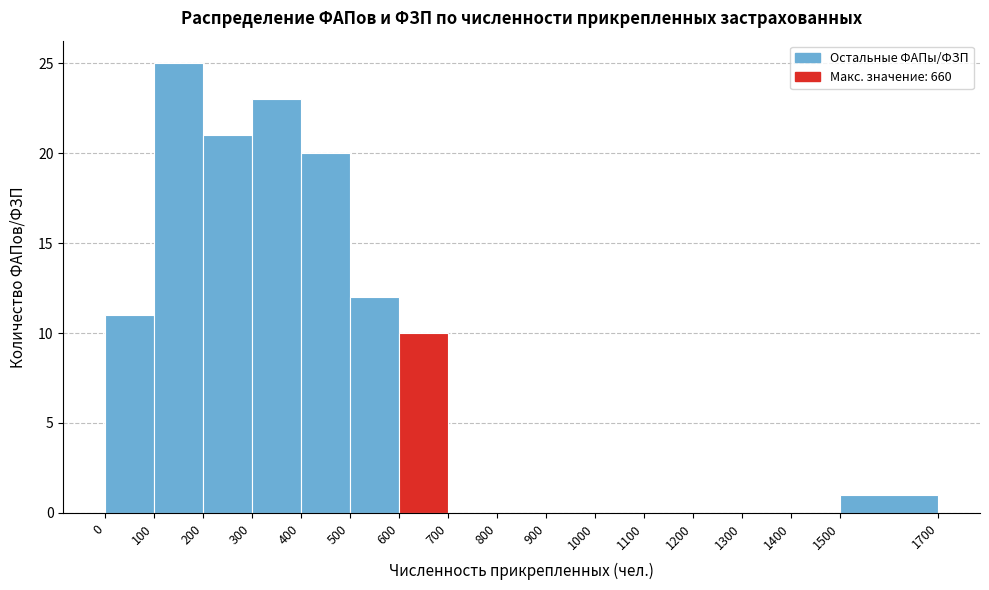

Reading left to right, transcribe this chart: for each bar, give the range it covers on the x-axis and its height. The values are not printed on the chart, so give them approximately, as read against the axis.

0 to 100: 11
100 to 200: 25
200 to 300: 21
300 to 400: 23
400 to 500: 20
500 to 600: 12
600 to 700: 10
700 to 800: 0
800 to 900: 0
900 to 1000: 0
1000 to 1100: 0
1100 to 1200: 0
1200 to 1300: 0
1300 to 1400: 0
1400 to 1500: 0
1500 to 1700: 1